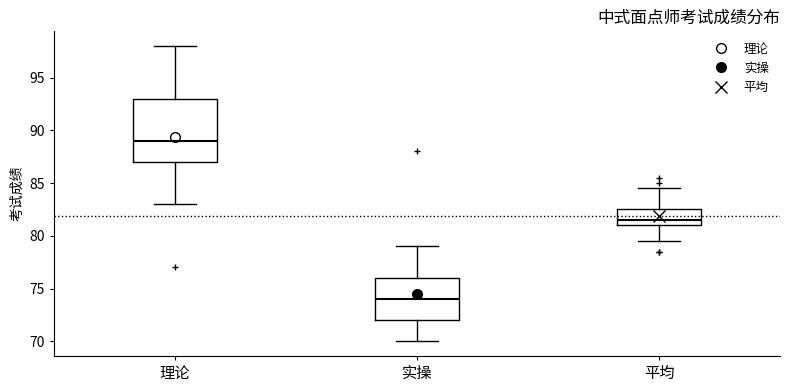

Reading left to right, read every box against the y-axis: the position of its median line, the range the box covers, and the ends of its whiskers. The values are not printed on the chart, so give them approximately, as read against the axis.

理论: median 89.0, box 87.0 to 93.0, whiskers 83.0 to 98.0
实操: median 74.0, box 72.0 to 76.0, whiskers 70.0 to 79.0
平均: median 81.5, box 81.0 to 82.5, whiskers 79.5 to 84.5